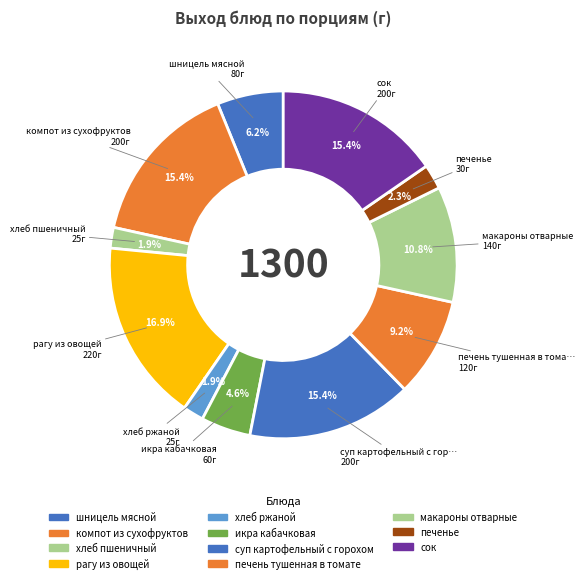

Which category has the smallest portion of the pie?

хлеб пшеничный